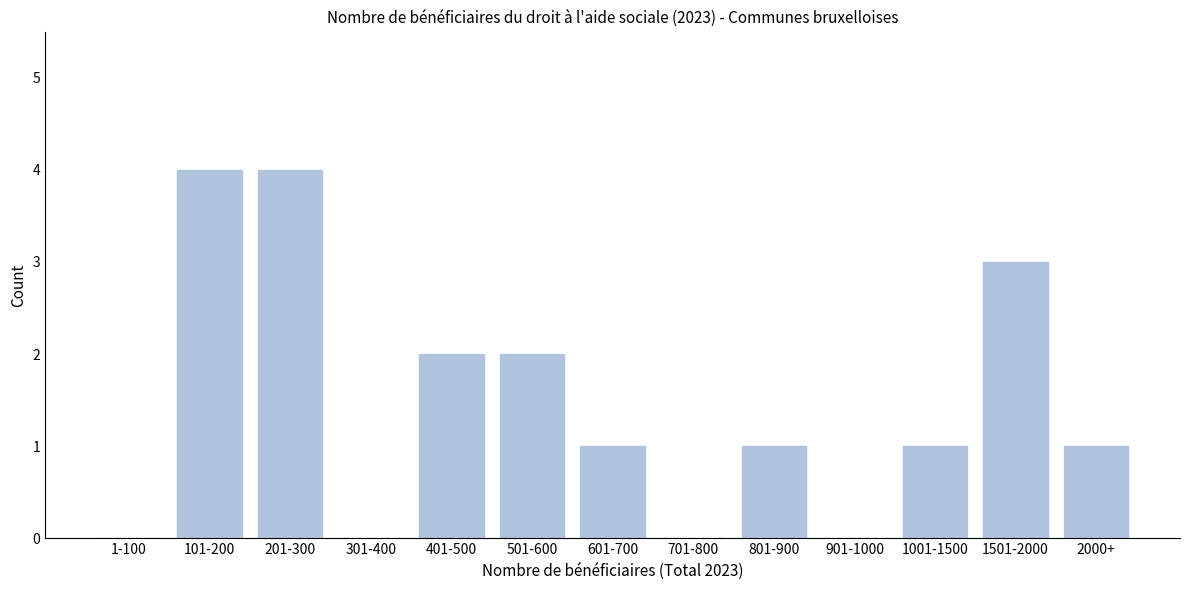

Reading left to right, what are all the values shown in this chart?

1-100=0	101-200=4	201-300=4	301-400=0	401-500=2	501-600=2	601-700=1	701-800=0	801-900=1	901-1000=0	1001-1500=1	1501-2000=3	2000+=1